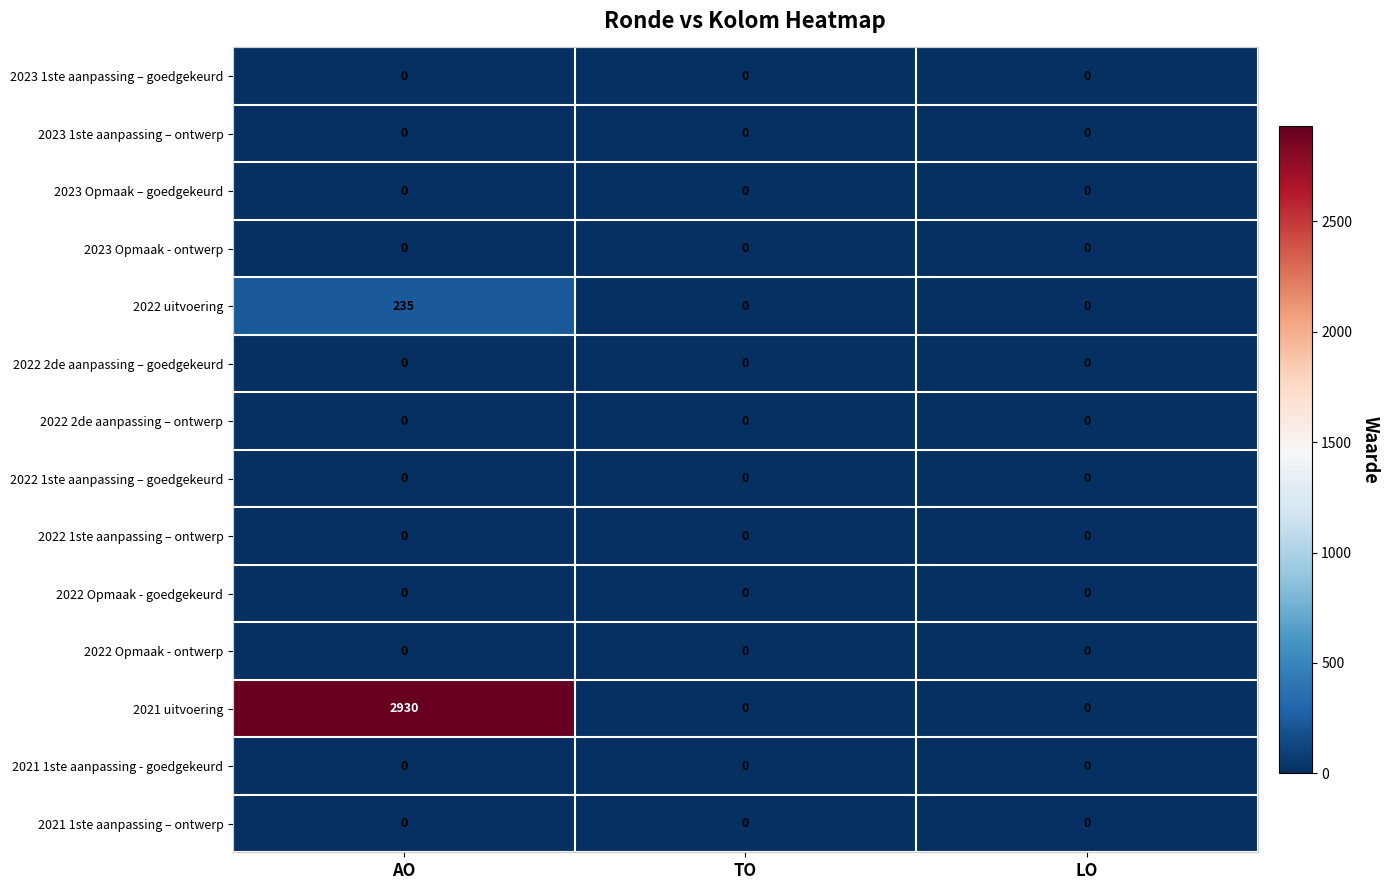

Which series has the widest spread of values?

2021 uitvoering